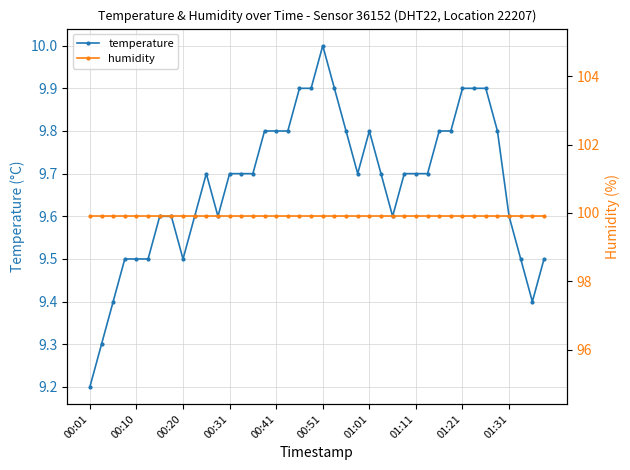

At how many categories does at least one series exceed 65?

40